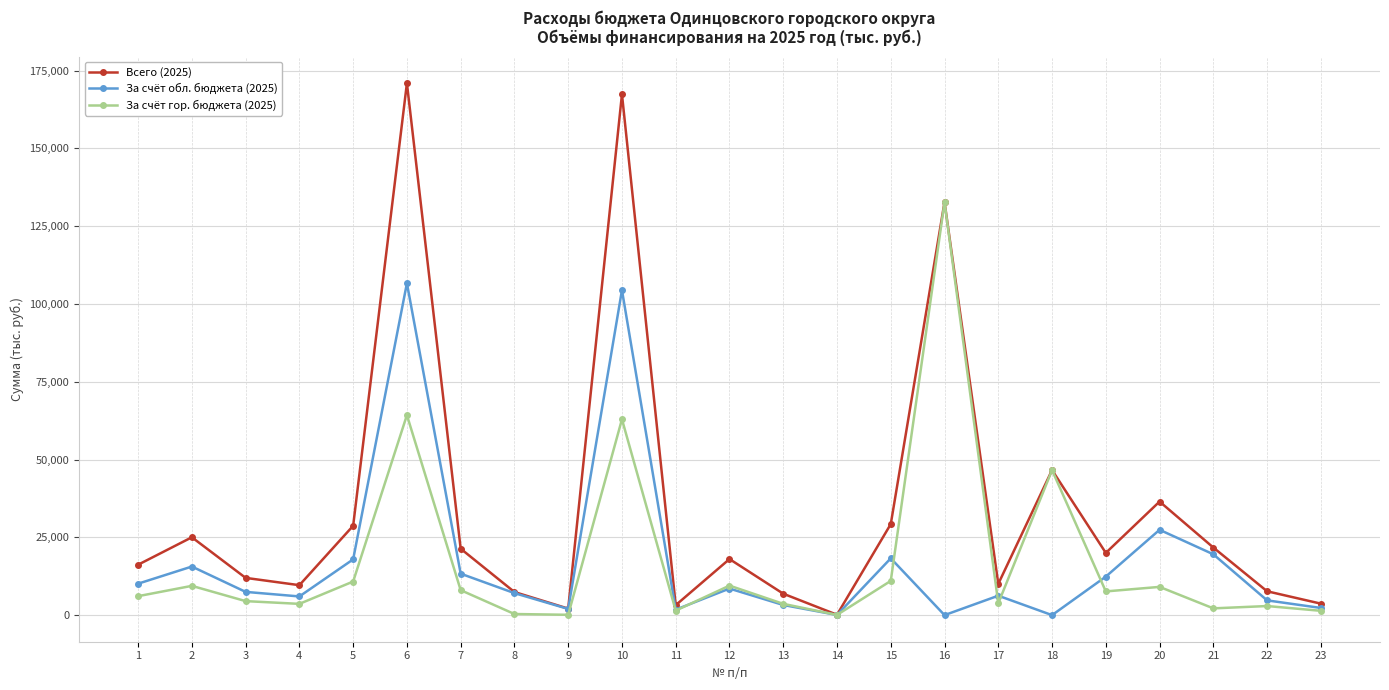

List the series in order of their peak value, highest first.

Всего (2025), За счёт гор. бюджета (2025), За счёт обл. бюджета (2025)